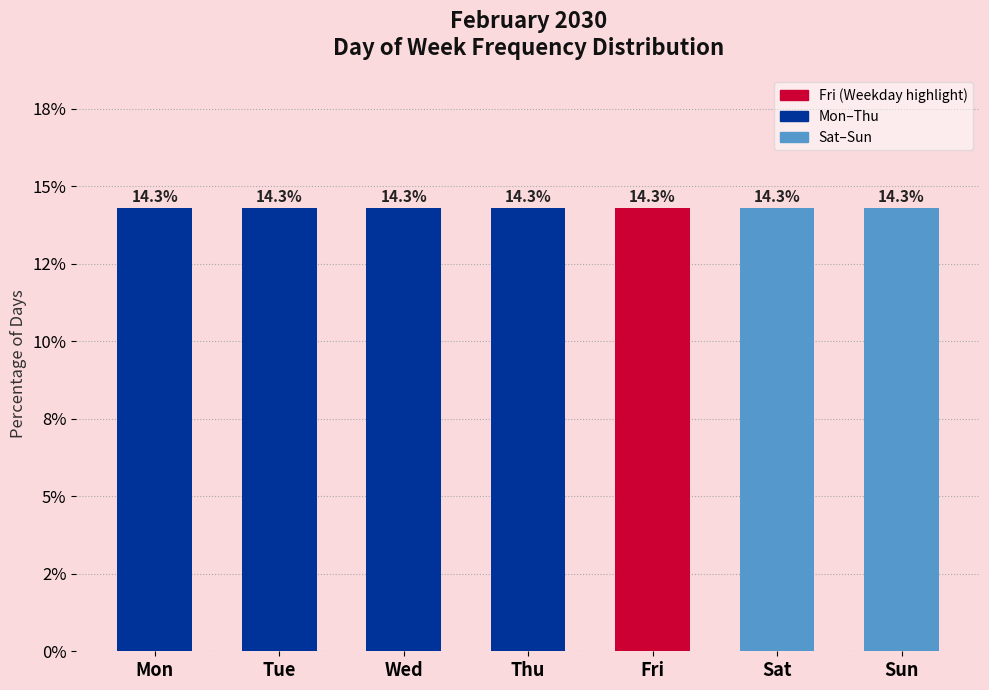

Does the chart contain any negative values?

No